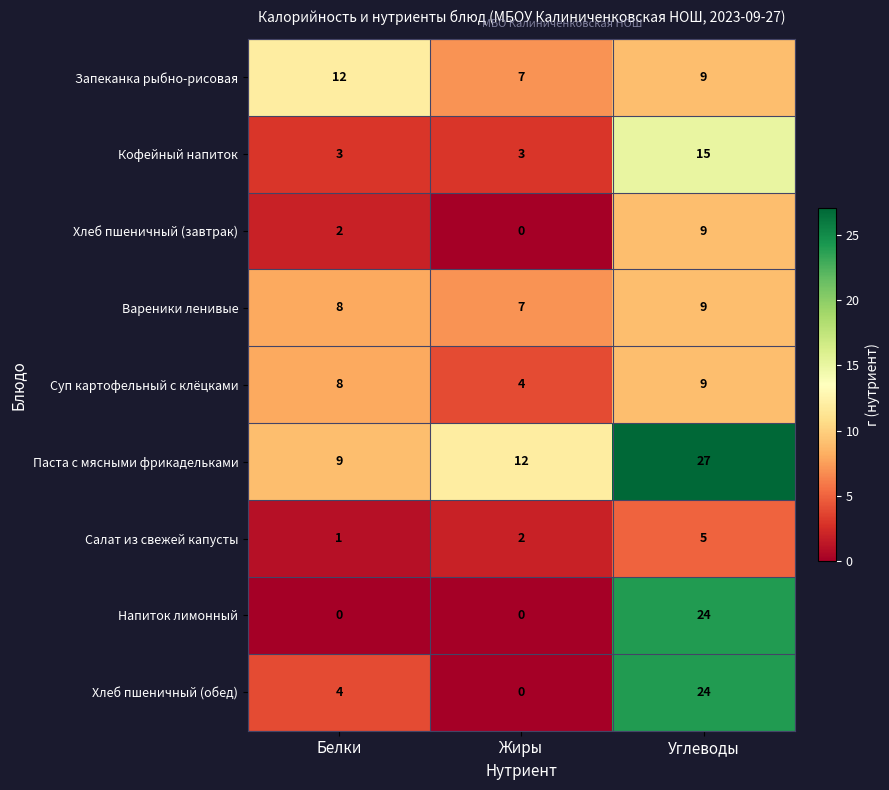

At which category is the sum across all series the highest?

Углеводы